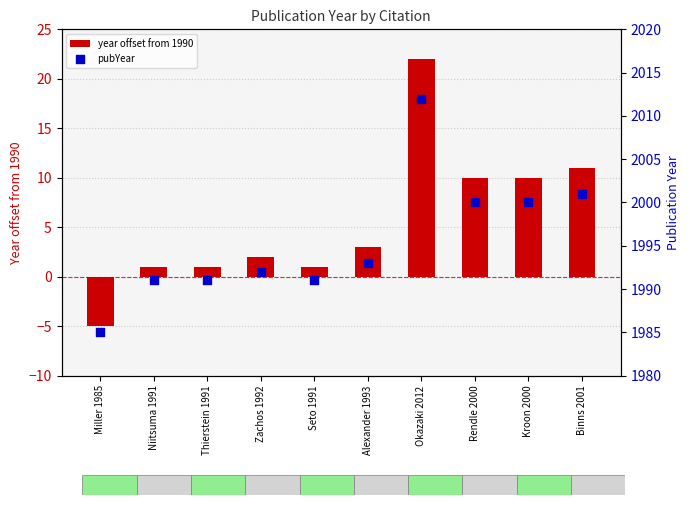

Which series has the widest spread of Y values?

year offset from 1990